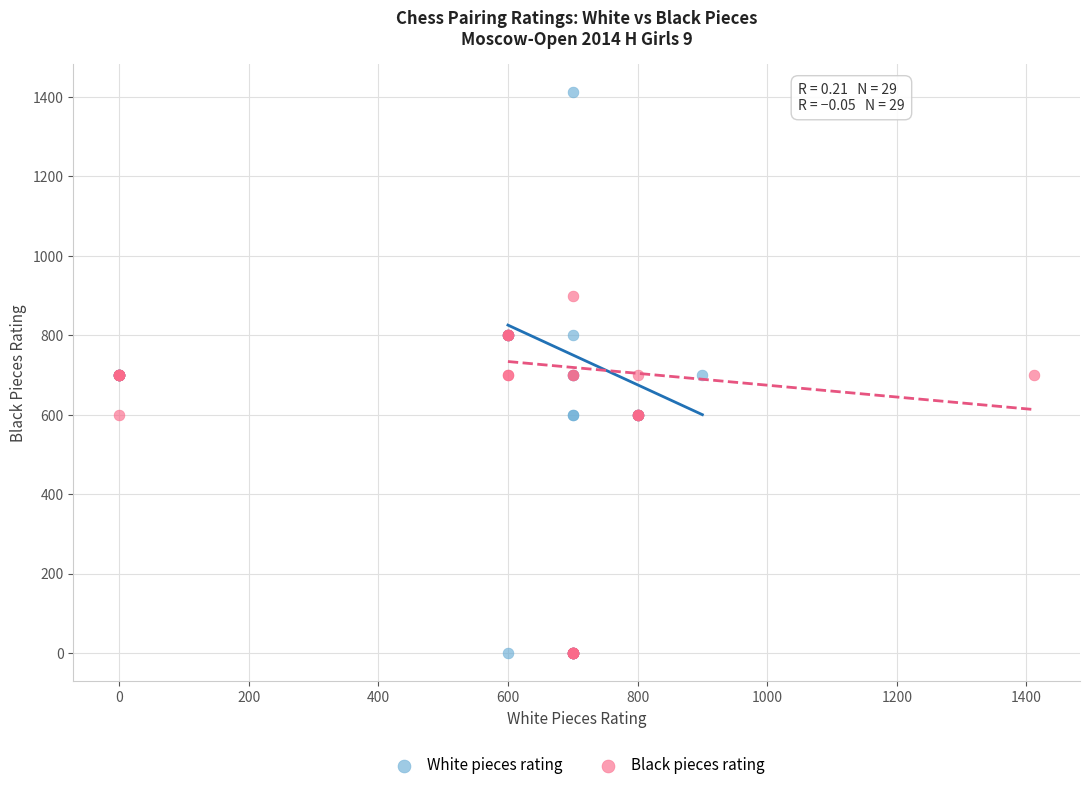

Which series reaches the maximum Y coordinate?

White pieces rating